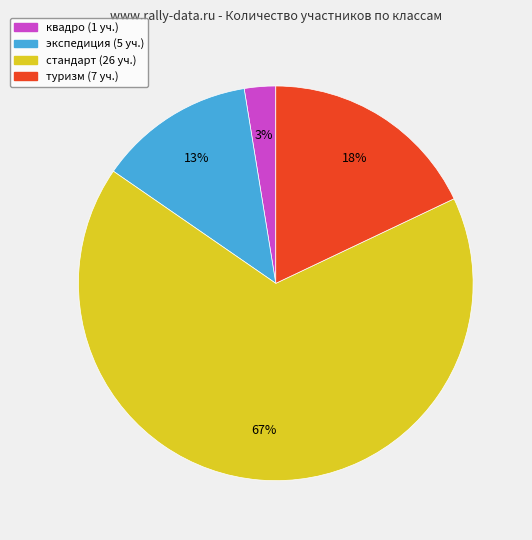

To the nearest percent, what is the combined percentage of квадро and стандарт?

69%